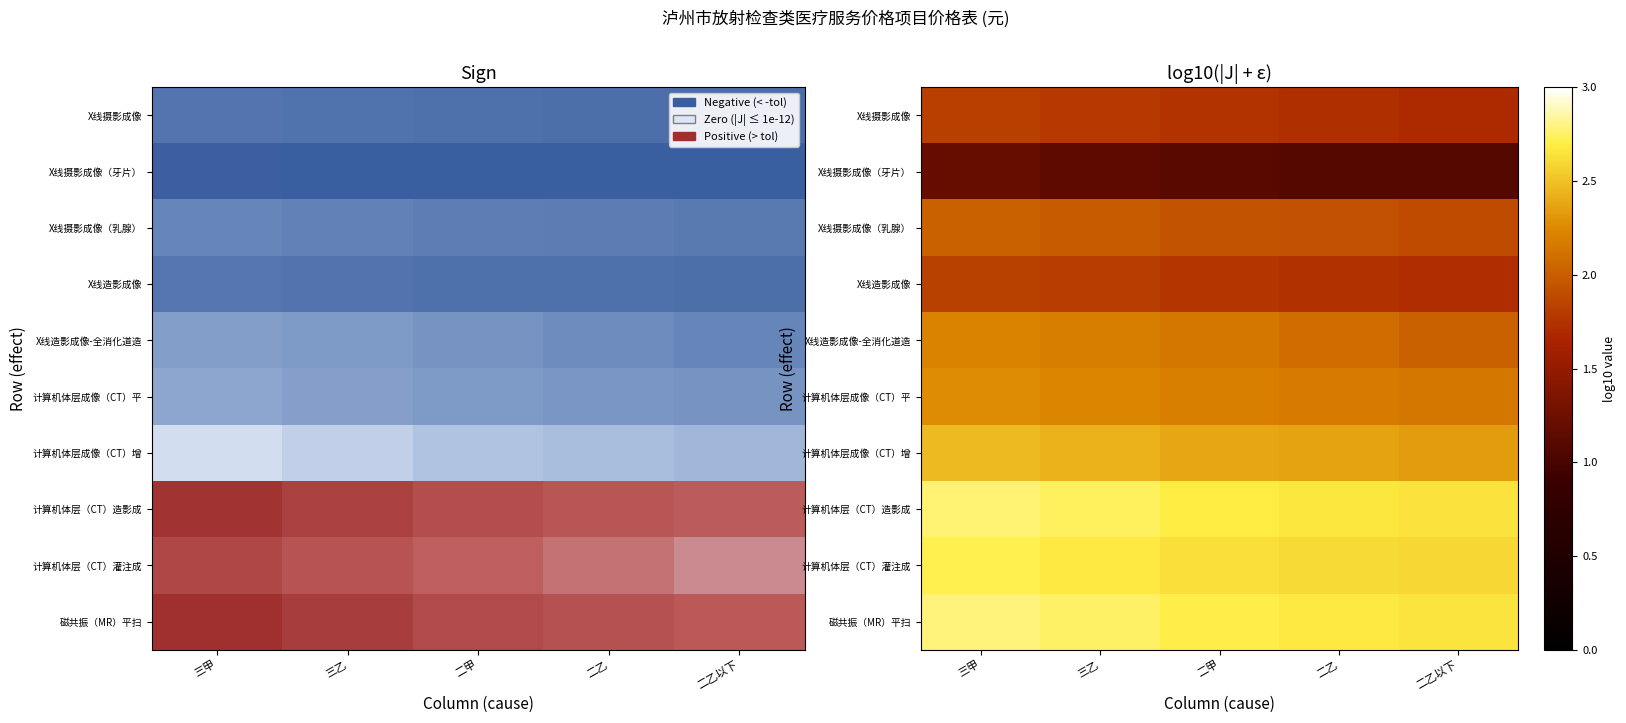

Read the 磁共振（MR）平扫 value at 二乙.

2.7